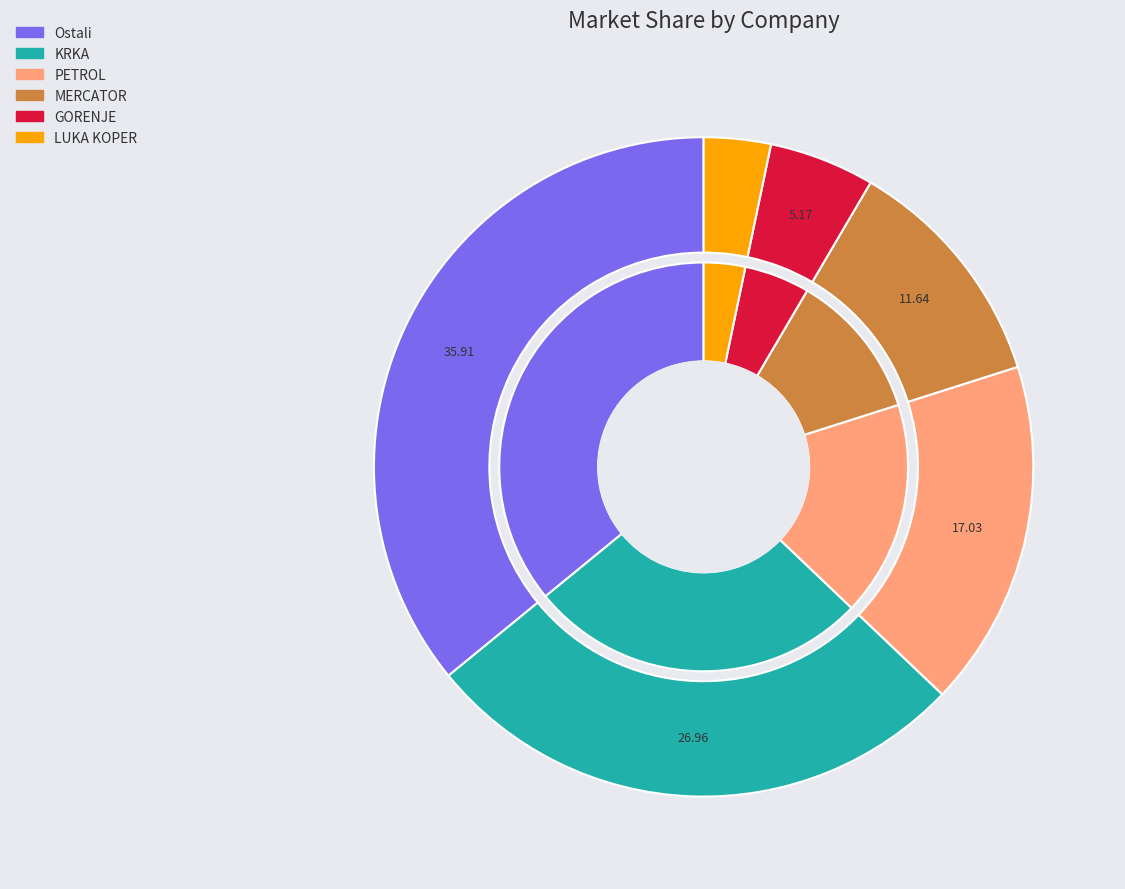

What portion of the pie excludes MERCATOR?

88.4%